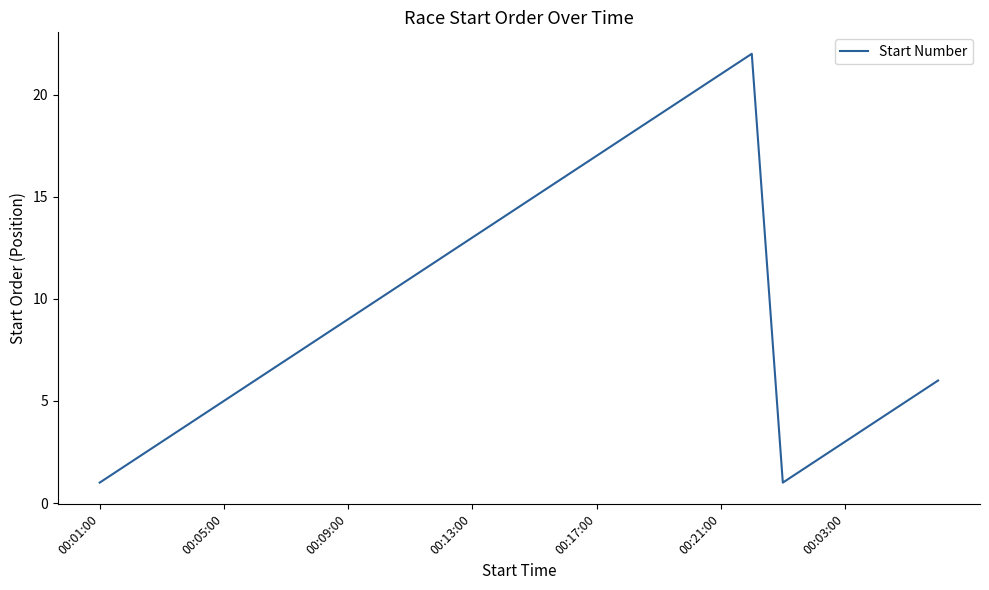

What is the greatest value displayed?

22